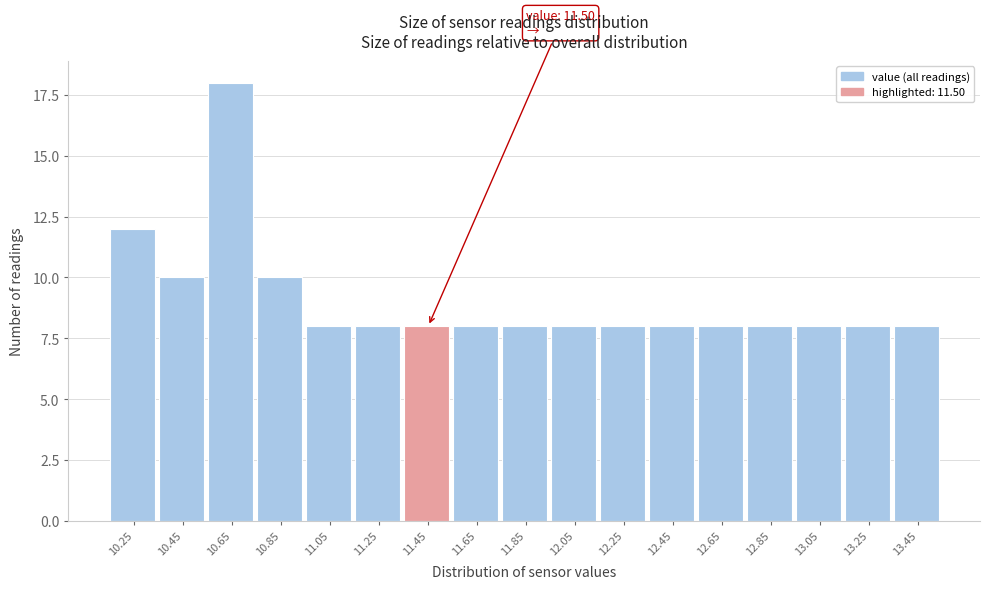

Reading left to right, transcribe all the data shown in this chart.

10.25=12	10.45=10	10.65=18	10.85=10	11.05=8	11.25=8	11.45=8	11.65=8	11.85=8	12.05=8	12.25=8	12.45=8	12.65=8	12.85=8	13.05=8	13.25=8	13.45=8